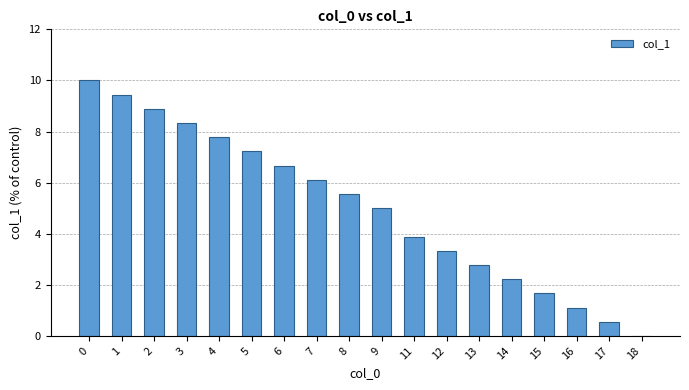

What is the approximate value at 3?

8.3